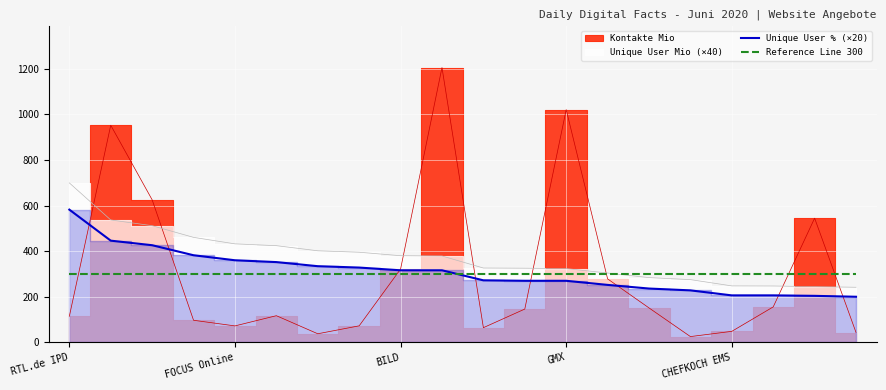

What is the spread (max minus min) of values at 17?

94